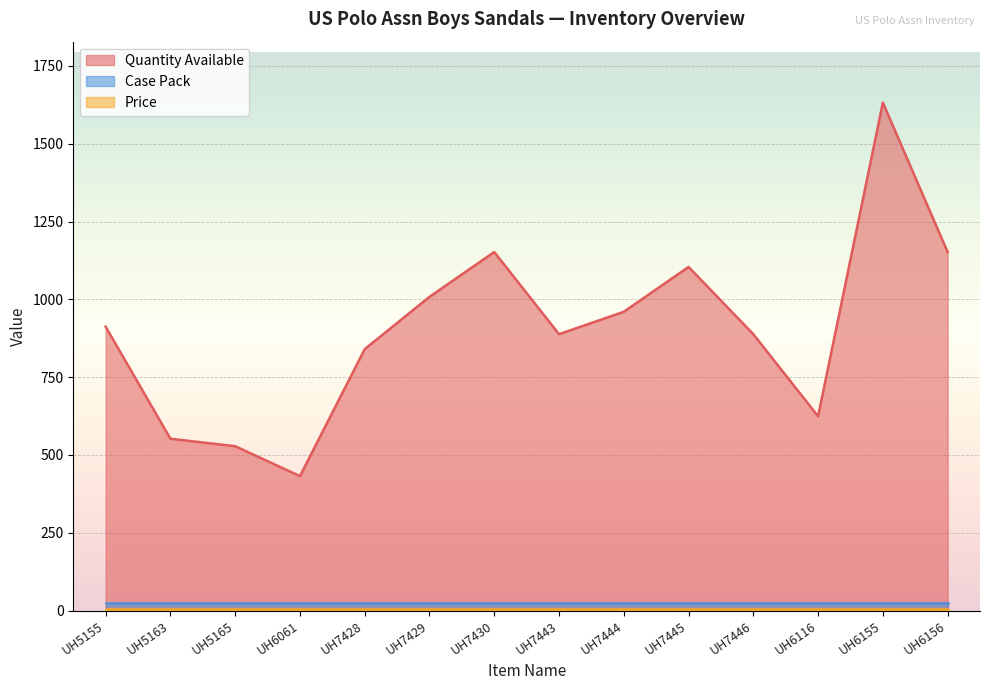

At which category does the chart reach its minimum across all series?

UH5155